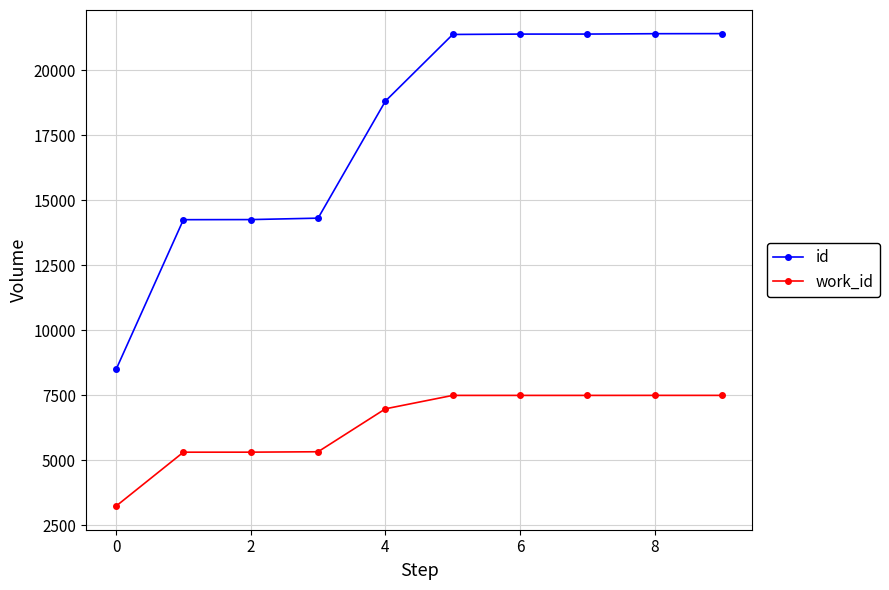

Rank the series by their maximum value, from lowest to highest.

work_id, id